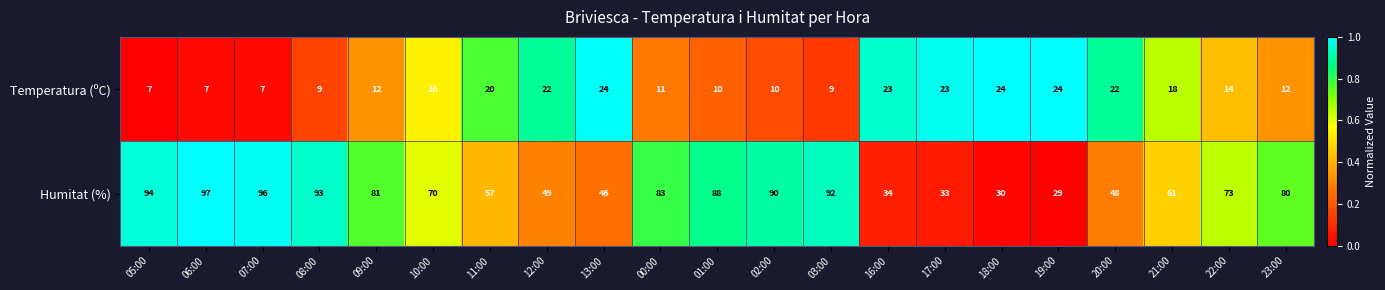

Which series has the widest spread of values?

Humitat (%)